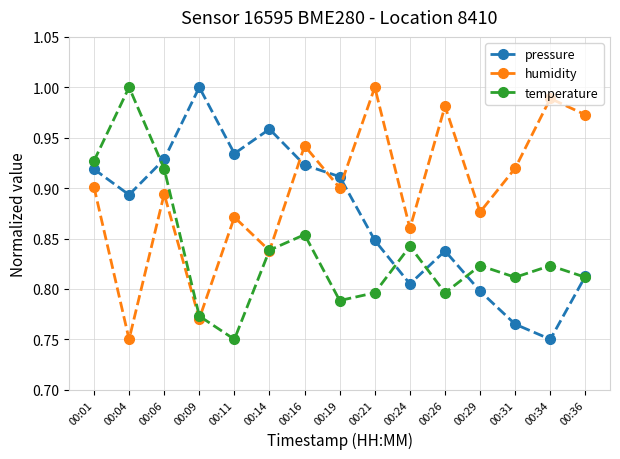

True or false: pressure has a value of 1.0 at 00:31.

False